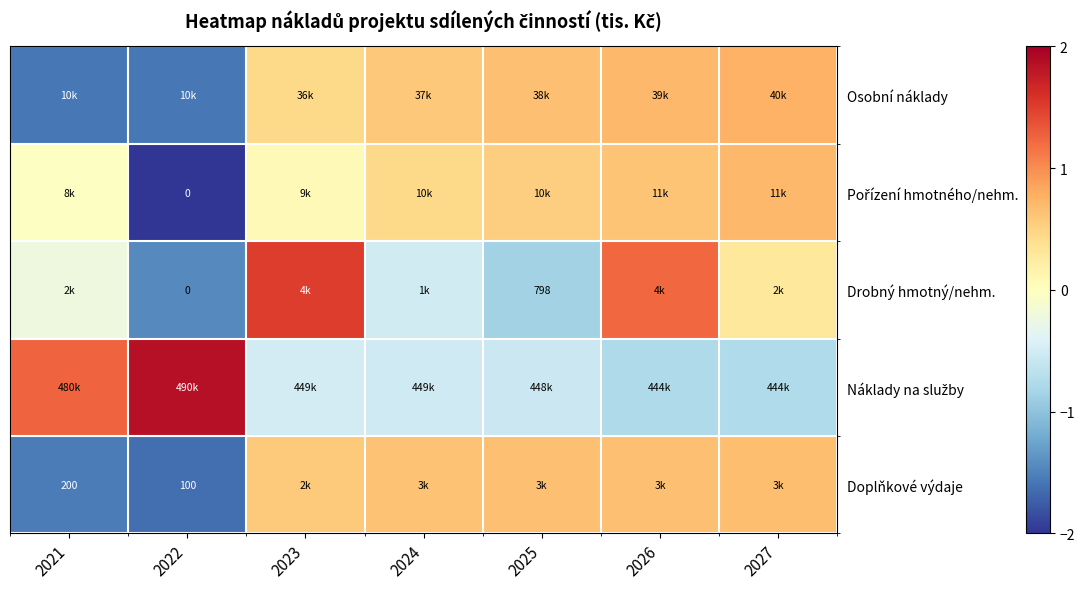

Which category has the lowest value in the Doplňkové výdaje series?

2022